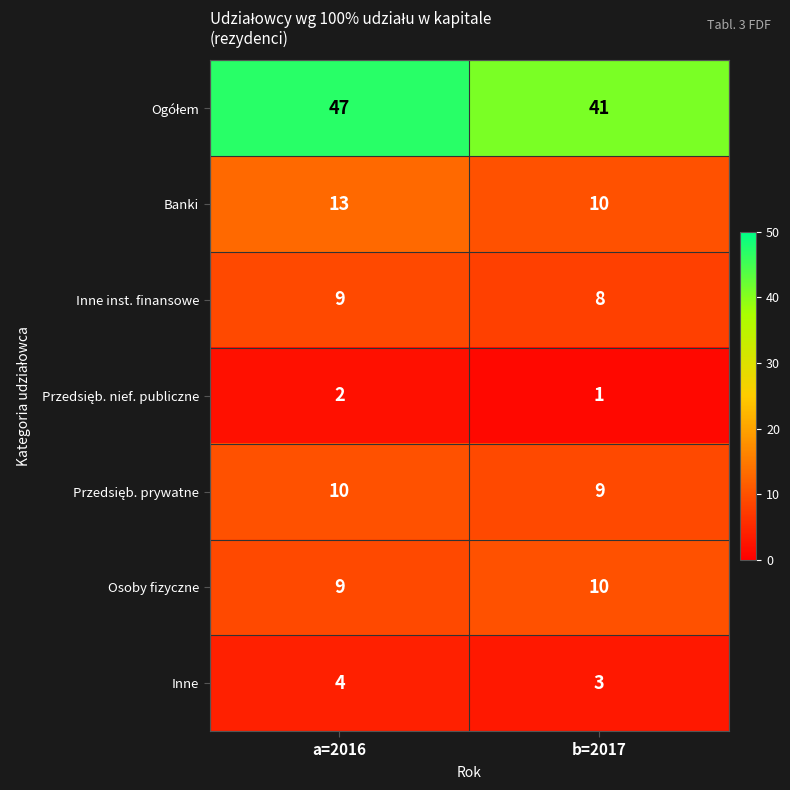

How many series are shown in this chart?

7